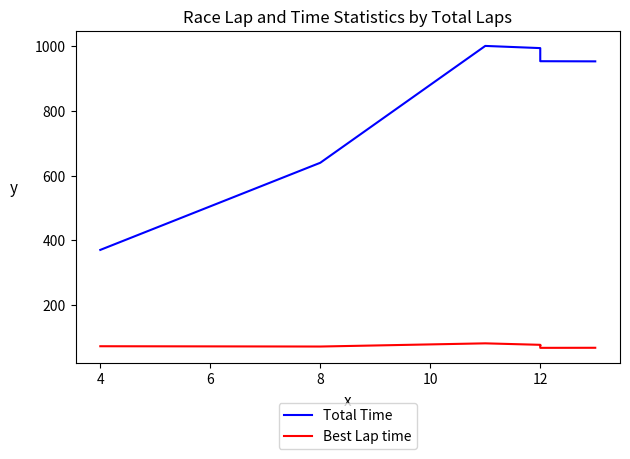

True or false: Best Lap time and Total Time cross at least once.

False